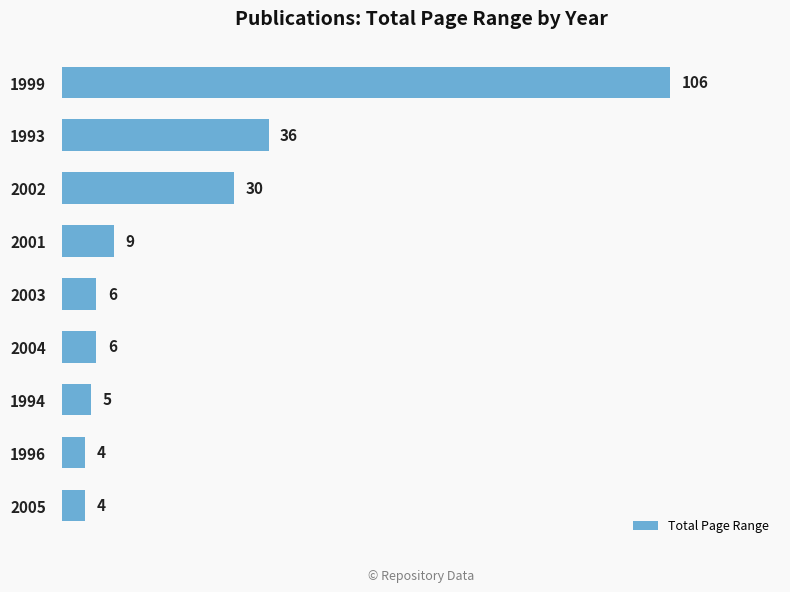

Reading bottom to top, extract all data points from this chart.

2005=4	1996=4	1994=5	2004=6	2003=6	2001=9	2002=30	1993=36	1999=106